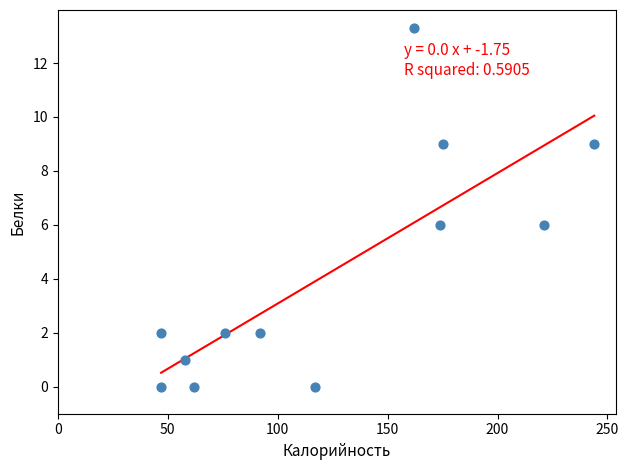

What is the average Y value?

4.2